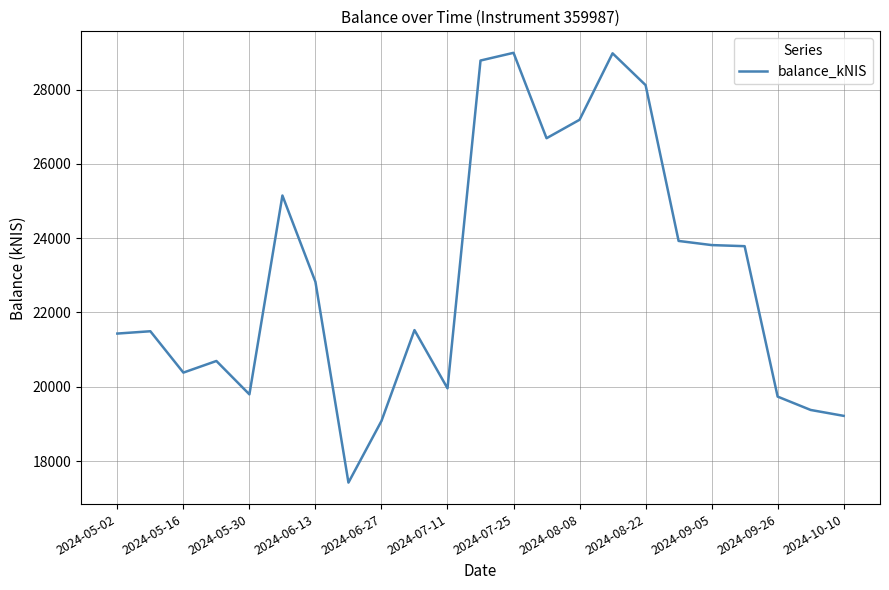

What is the difference between the maximum and minimum values?

11569.1